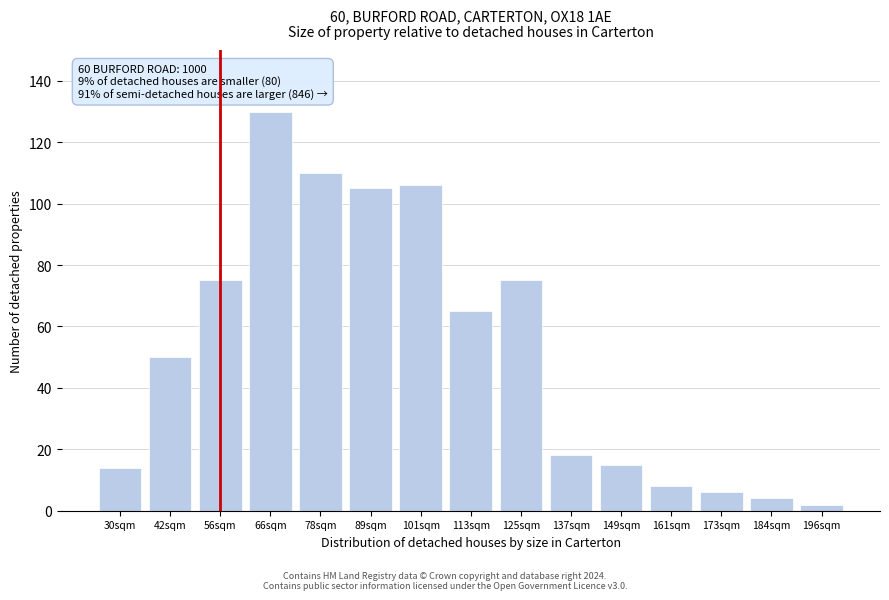

Reading left to right, what are all the values shown in this chart?

14	50	75	130	110	105	106	65	75	18	15	8	6	4	2